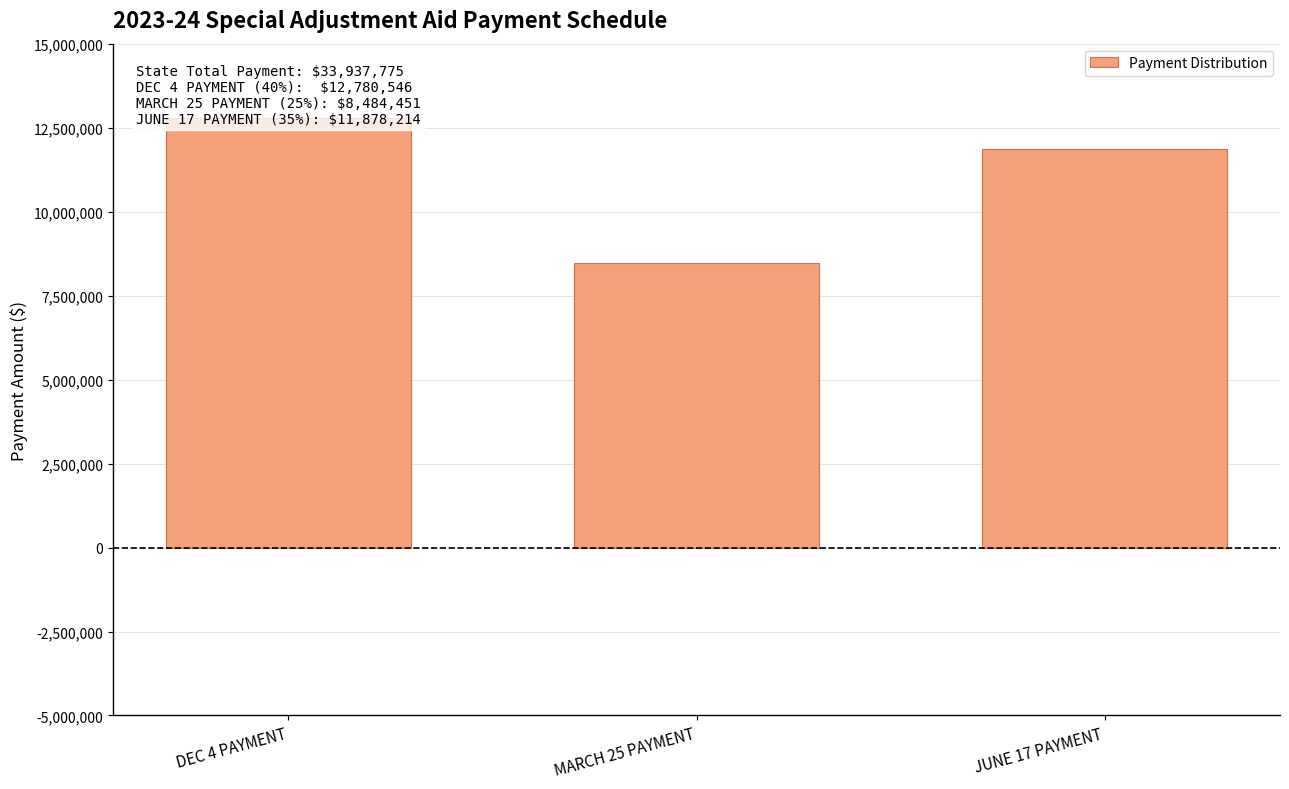

What is the value of the 2nd bar from the left?

8484451